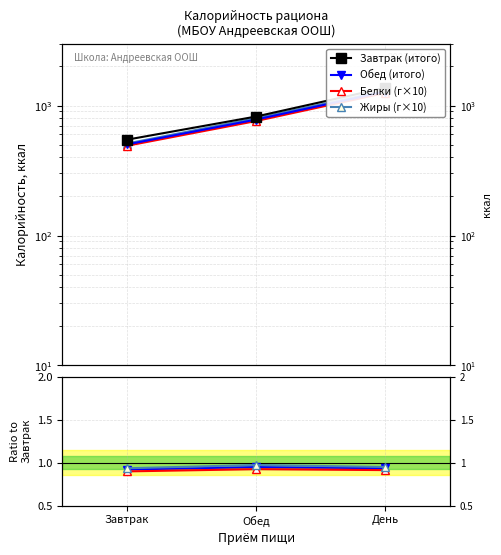

Reading left to right, what are all the values shown in this chart?

Завтрак (итого): 546.0	823.0	1370.0
Обед (итого): 502.0	780.0	1280.0
Белки (г×10): 490.0	760.0	1250.0
Жиры (г×10): 510.0	800.0	1300.0
Обед / Завтрак: 0.9	0.9	0.9